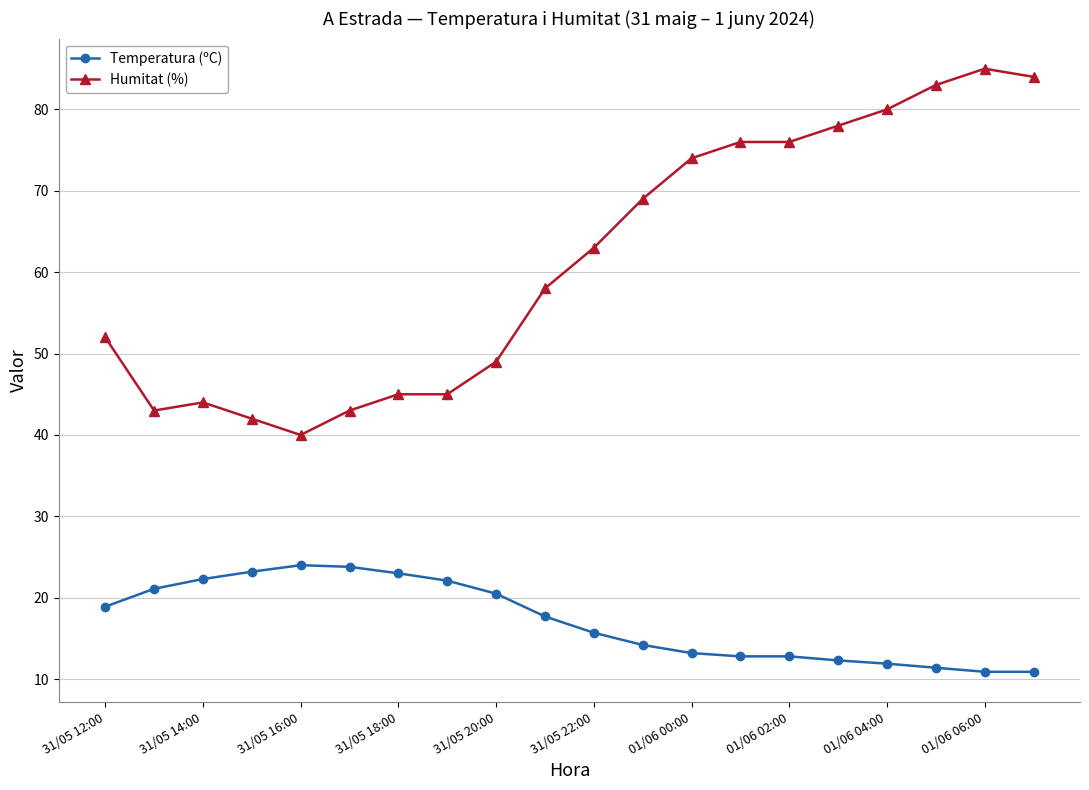

Rank the series by their maximum value, from lowest to highest.

Temperatura (ºC), Humitat (%)